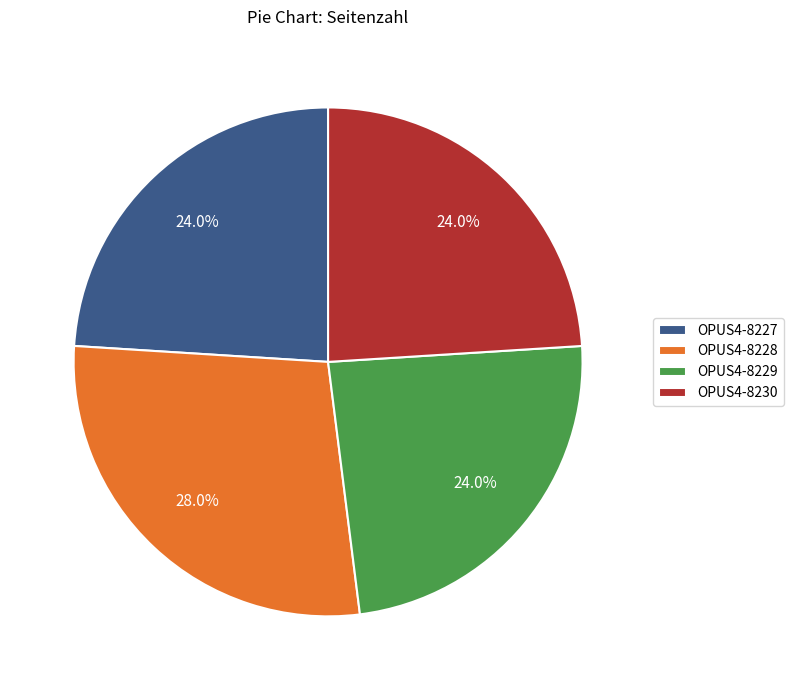

To the nearest percent, what is the difference between the largest and smallest slice percentages?

4%